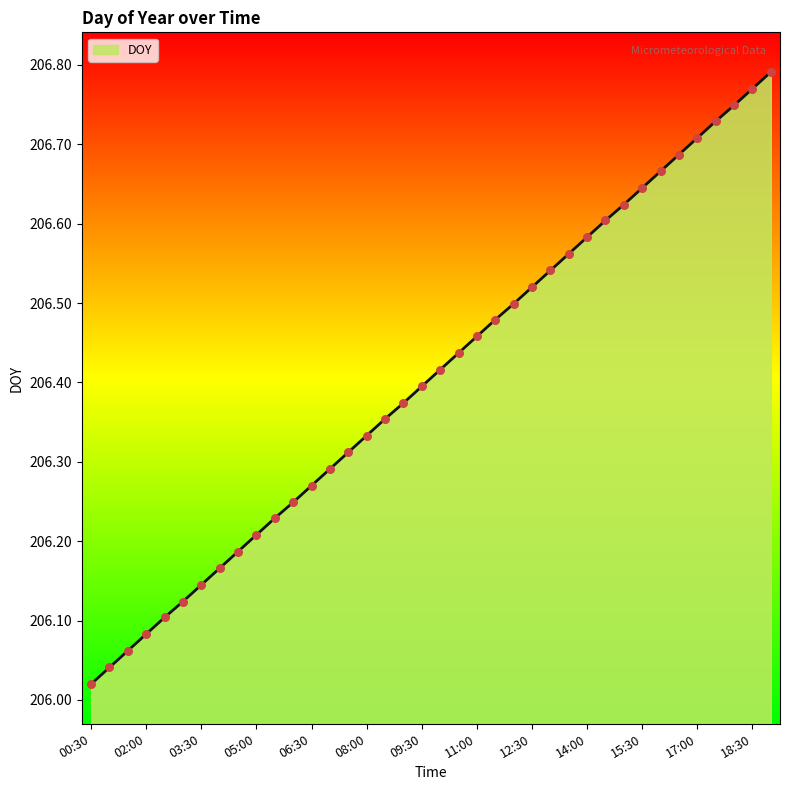

What is the difference between the maximum and minimum values?

0.8